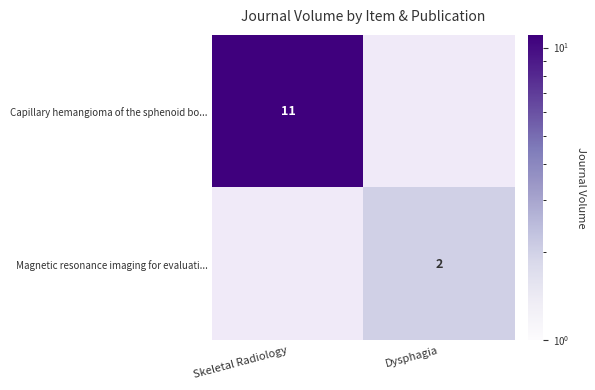

The Magnetic resonance imaging for evaluati... series shows 3 at Dysphagia. True or false?

False